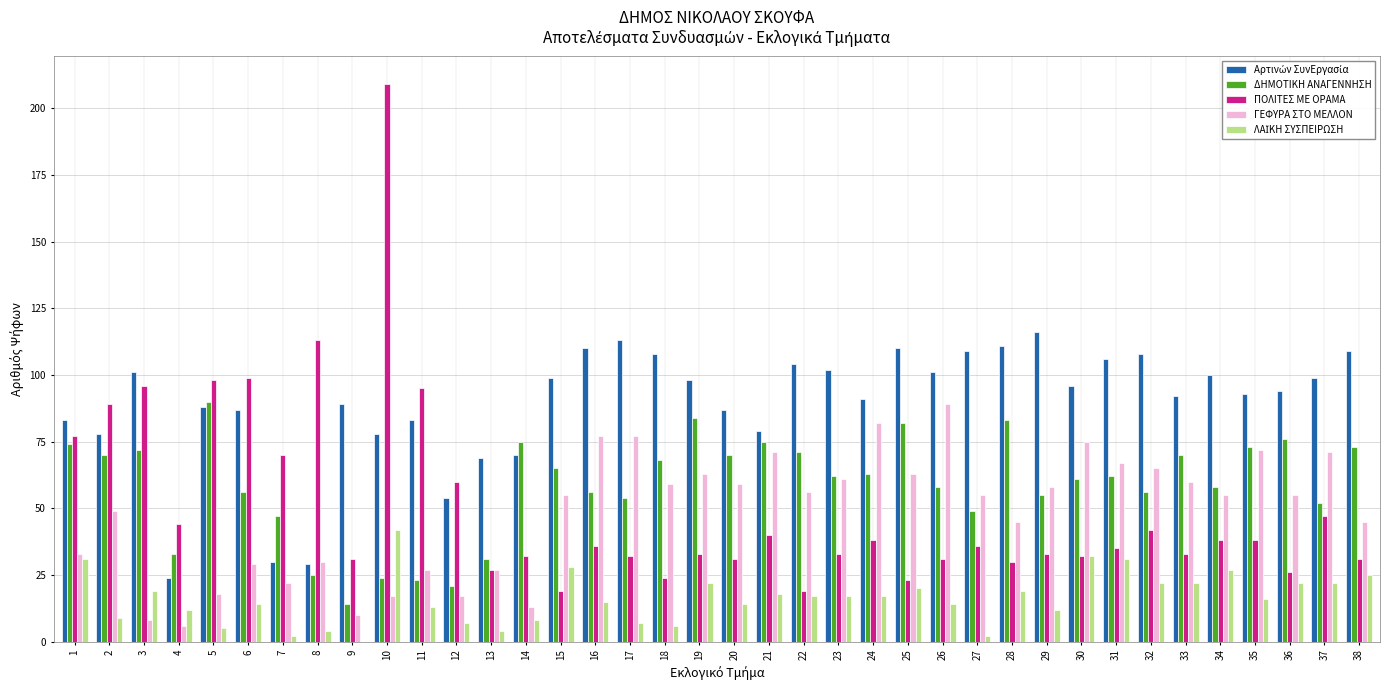

What is the spread (max minus min) of values at 7?

68